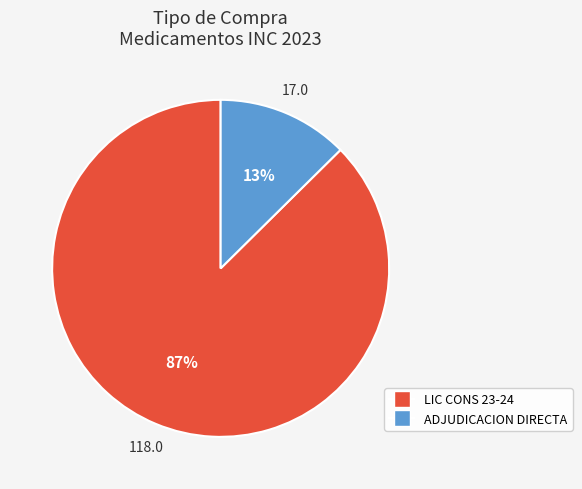

Which slice is the largest?

LIC CONS 23-24